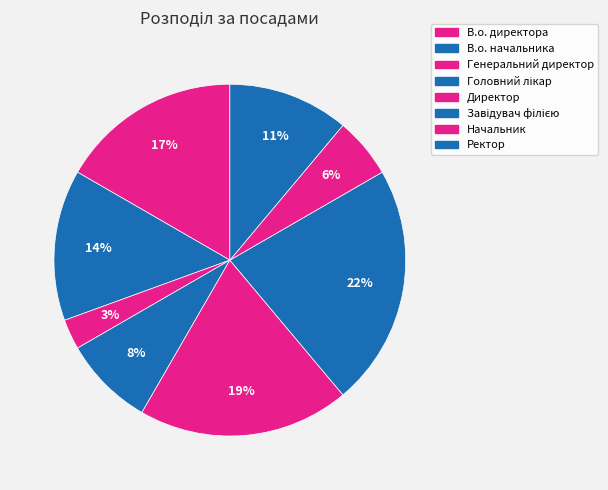

Is the sum of Ректор and Начальник greater than half?

No